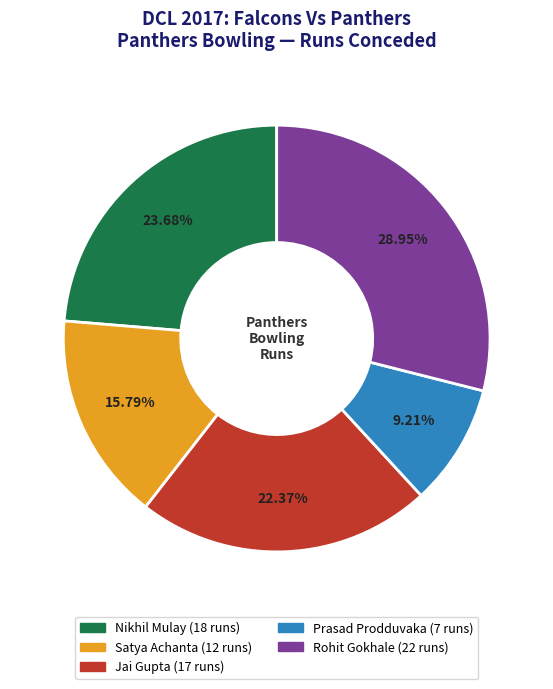

Which category has the biggest portion of the pie?

Rohit Gokhale